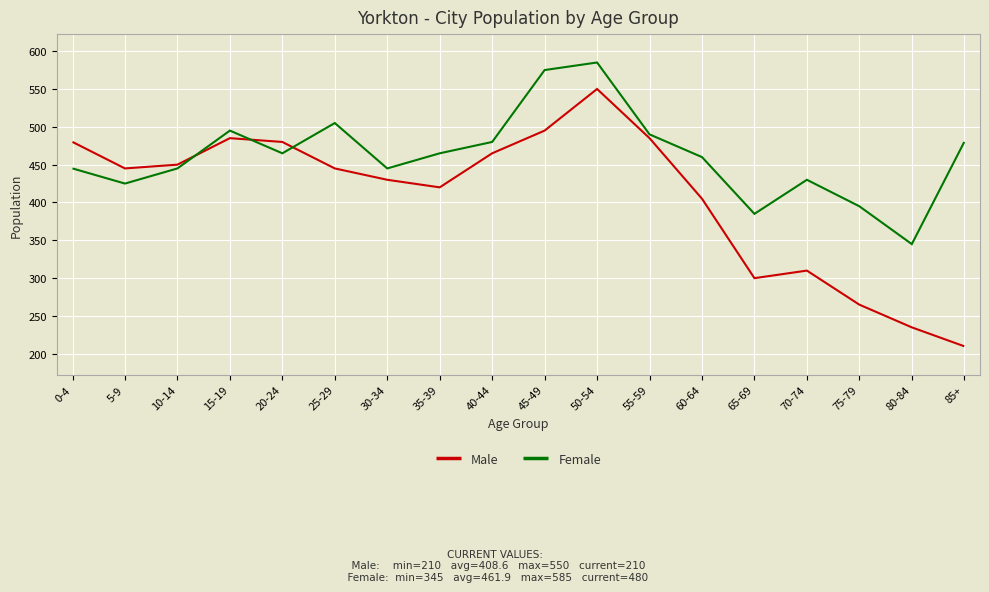

What is the total value across all series at 30-34?

875